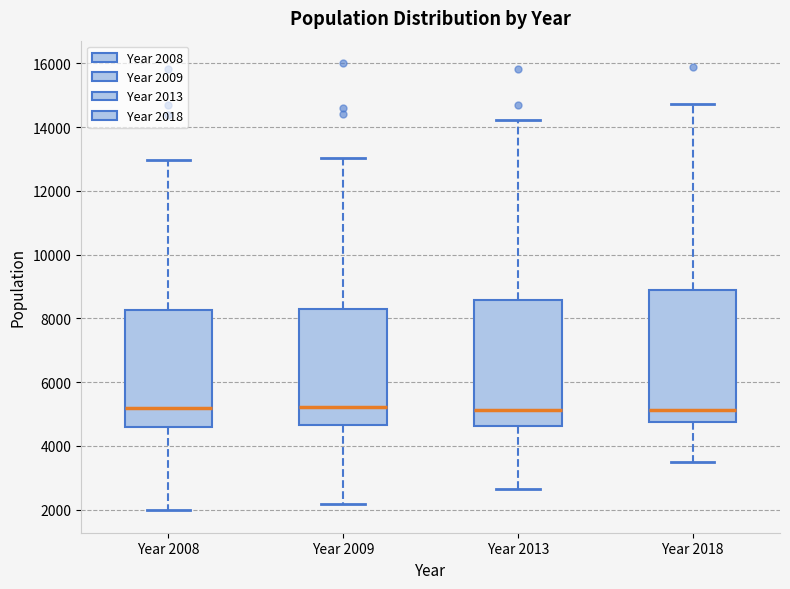

Reading left to right, read every box against the y-axis: the position of its median line, the range the box covers, and the ends of its whiskers. The values are not printed on the chart, so give them approximately, as read against the axis.

Year 2008: median 5200, box 4600 to 8200, whiskers 2000 to 13000
Year 2009: median 5200, box 4600 to 8400, whiskers 2200 to 13000
Year 2013: median 5200, box 4600 to 8600, whiskers 2600 to 14200
Year 2018: median 5200, box 4800 to 9000, whiskers 3600 to 14800